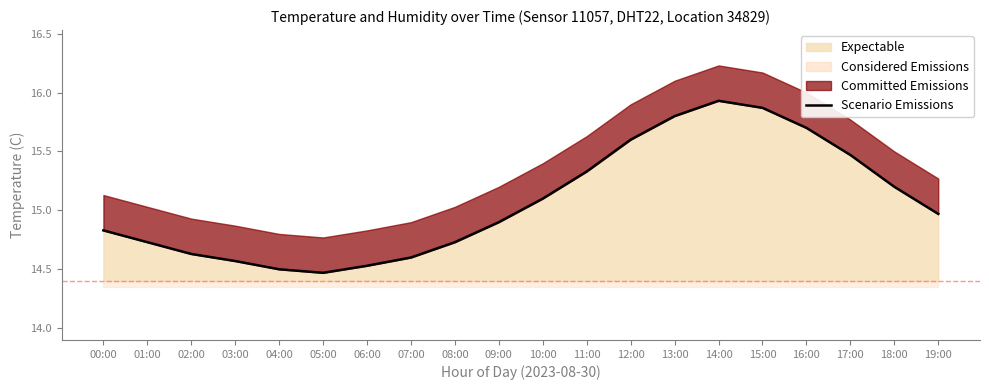

How many points are lower than both their immediate neighbors (excluding endpoints)?

1